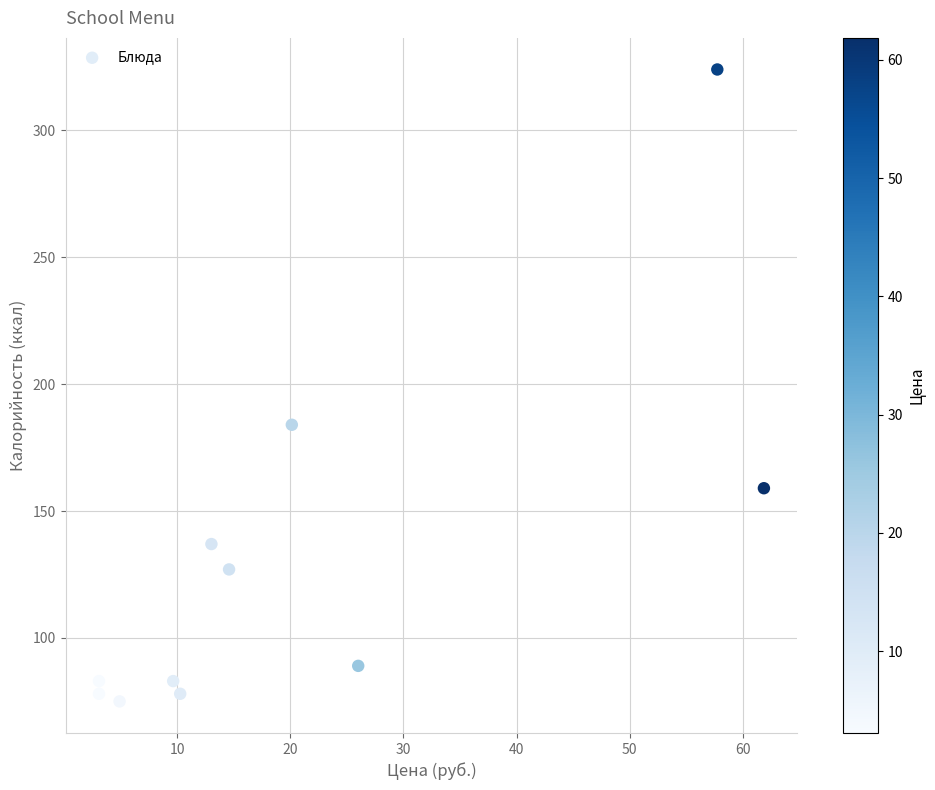

What Y value in the scatter plot is closest to 199?

184